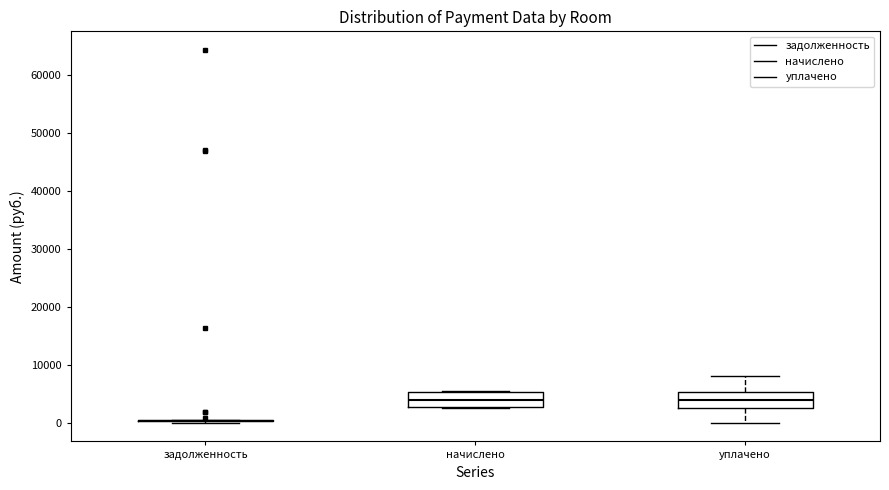

Reading left to right, transcribe this box plot: for each box, give where its median line is, the range the box spans, and where its two whiskers end, as read against the y-axis. The values are not printed on the chart, so give them approximately, as read against the axis.

задолженность: box collapsed to a line at 0, whiskers 0 to 0
начислено: median 4000, box 3000 to 5000, whiskers 3000 to 6000
уплачено: median 4000, box 3000 to 5000, whiskers 0 to 8000